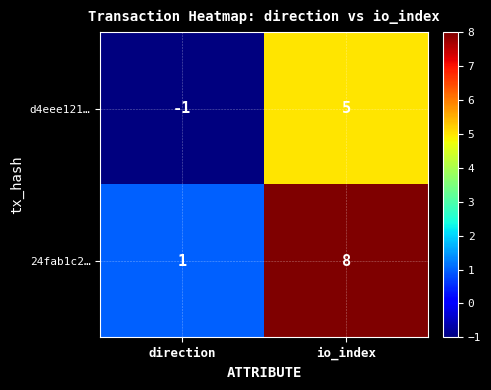

At direction, list the series in order from largest to smallest.

24fab1c2…, d4eee121…